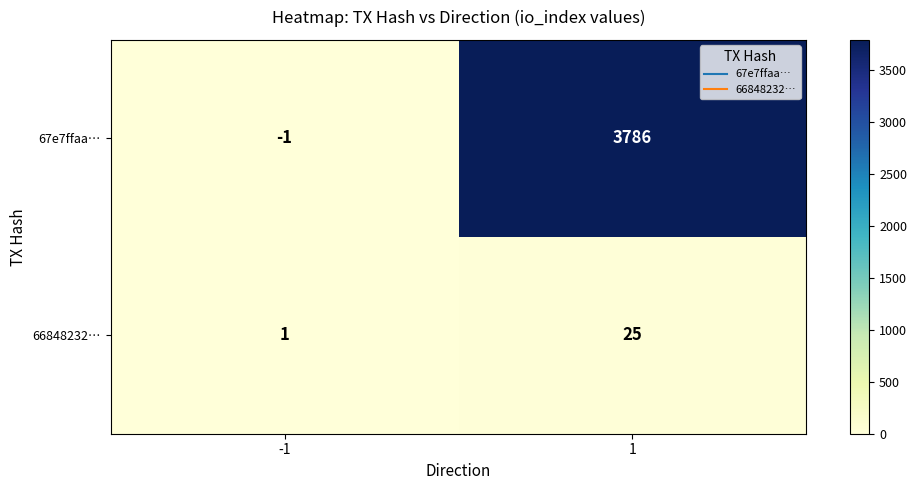

At -1, list the series in order from smallest to largest.

67e7ffaa…, 66848232…